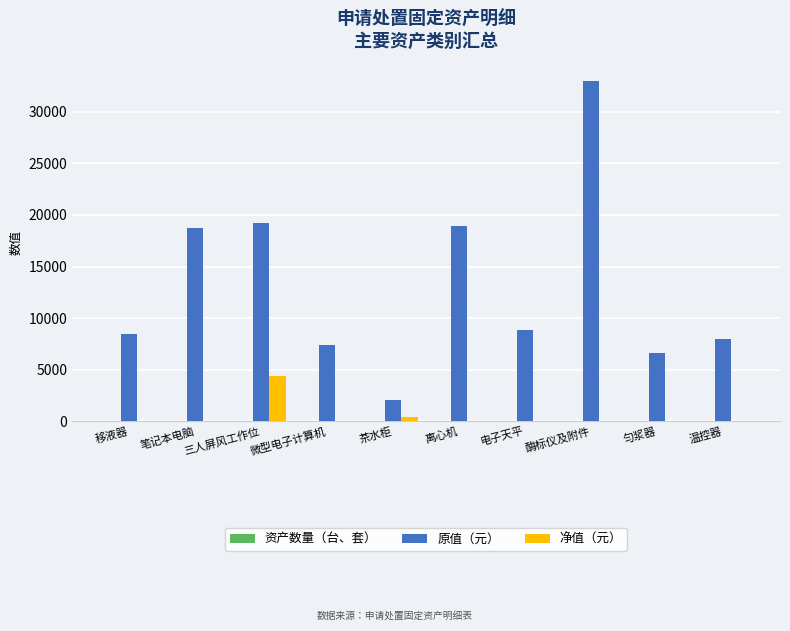

The 原值（元） series shows 6600 at 匀浆器. True or false?

True